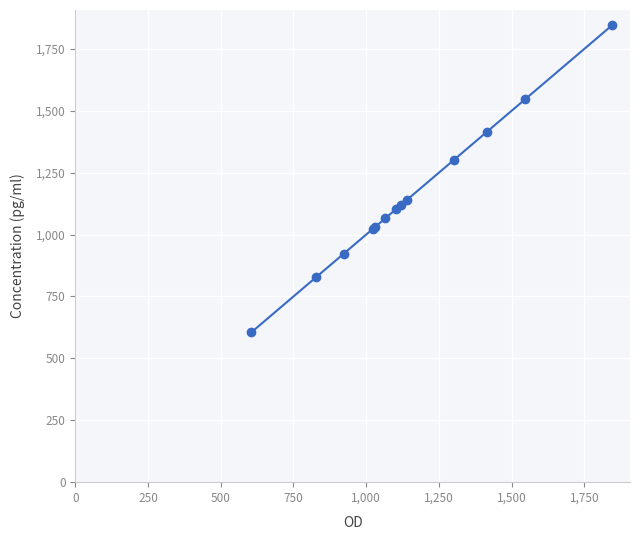

What is the difference between the maximum and minimum values?

1240